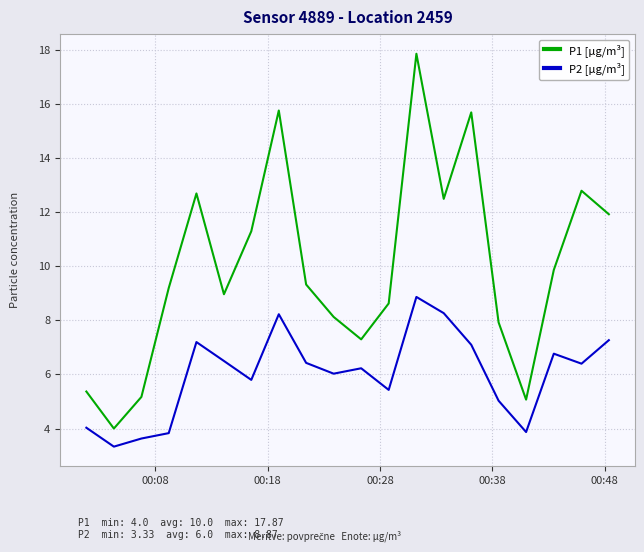

List the series in order of their peak value, lowest first.

P2 [µg/m³], P1 [µg/m³]